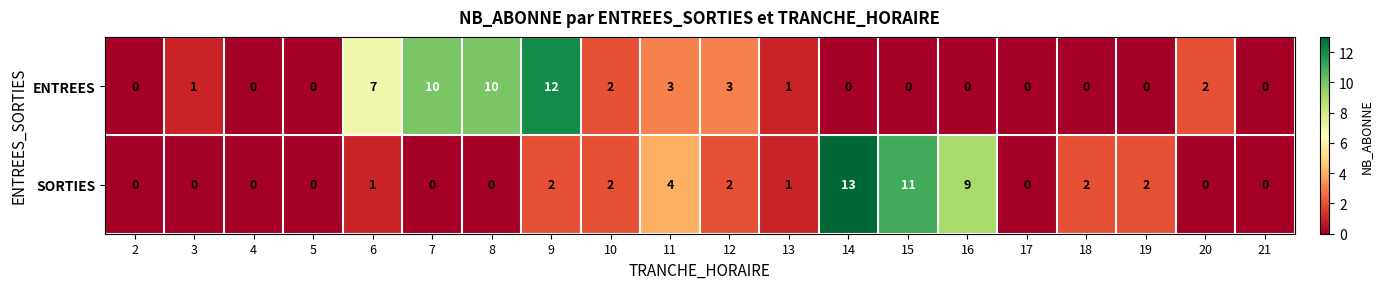

What is the difference between the highest and lowest values at 8?

10